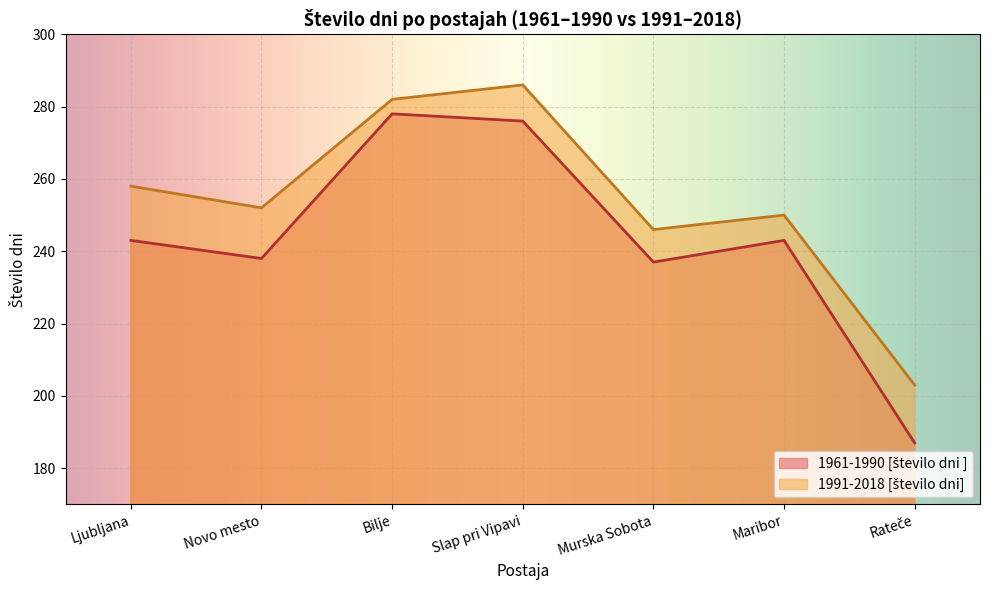

Which has a higher value, Murska Sobota or Bilje?

Bilje